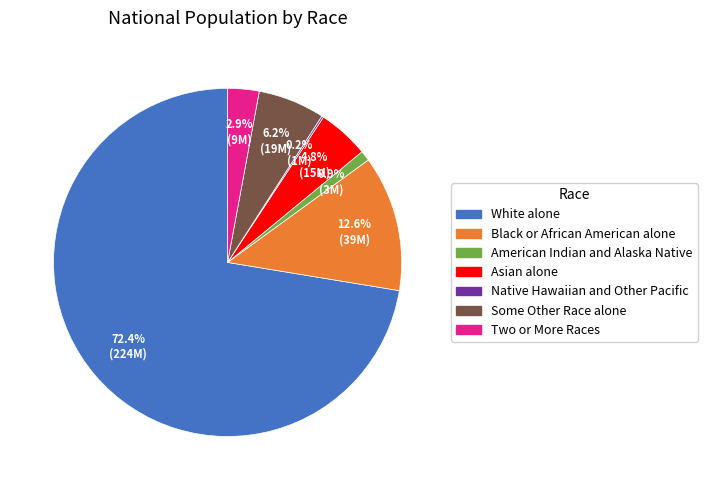

To the nearest percent, what percentage of the pie is Two or More Races?

3%